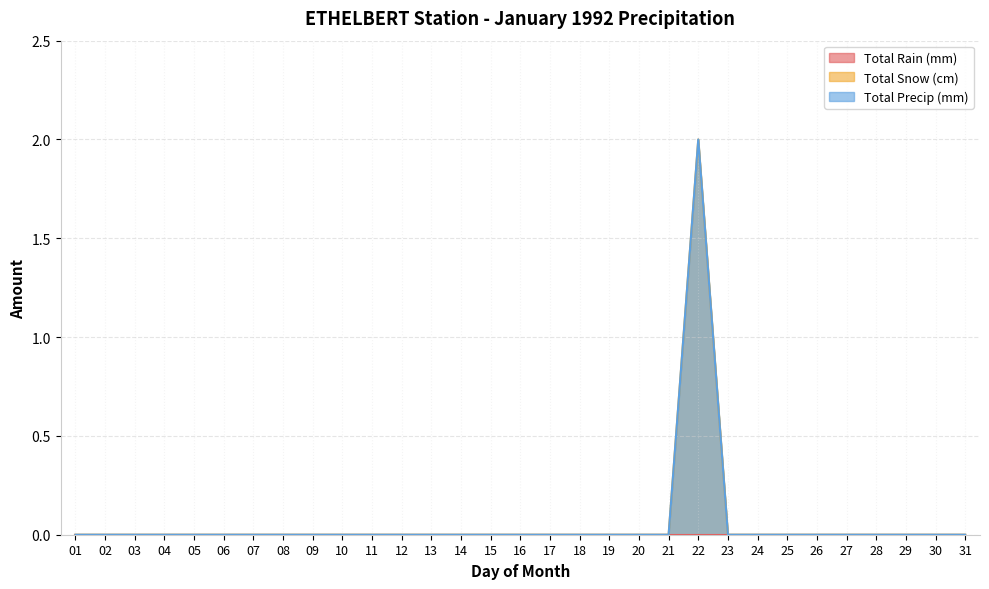

How many values in Total Snow (cm) are above zero?

1